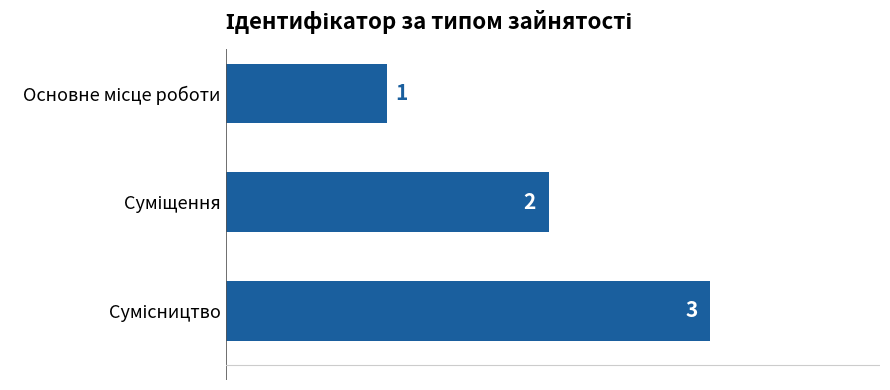

What is the maximum value shown in the chart?

3